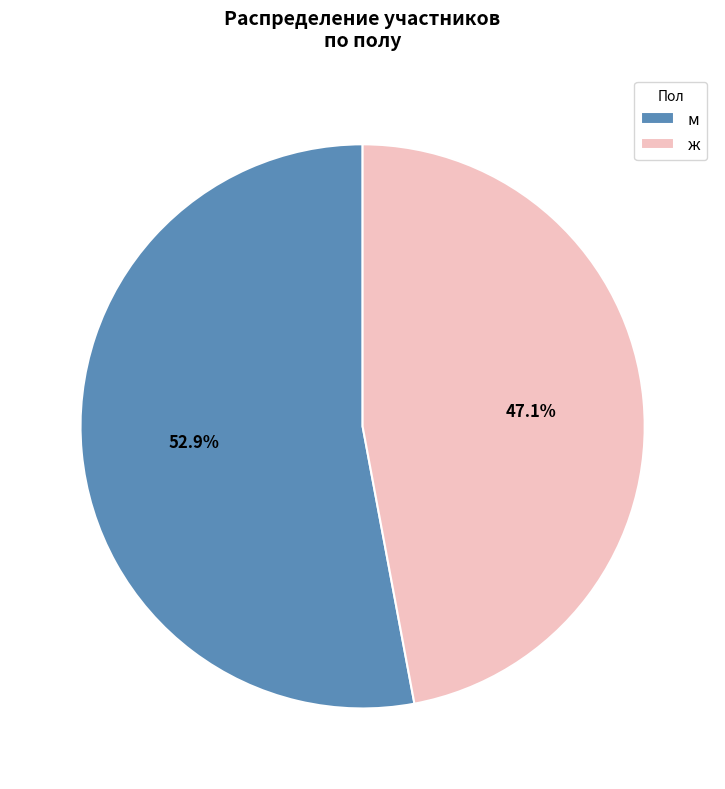

Which slice is the largest?

м